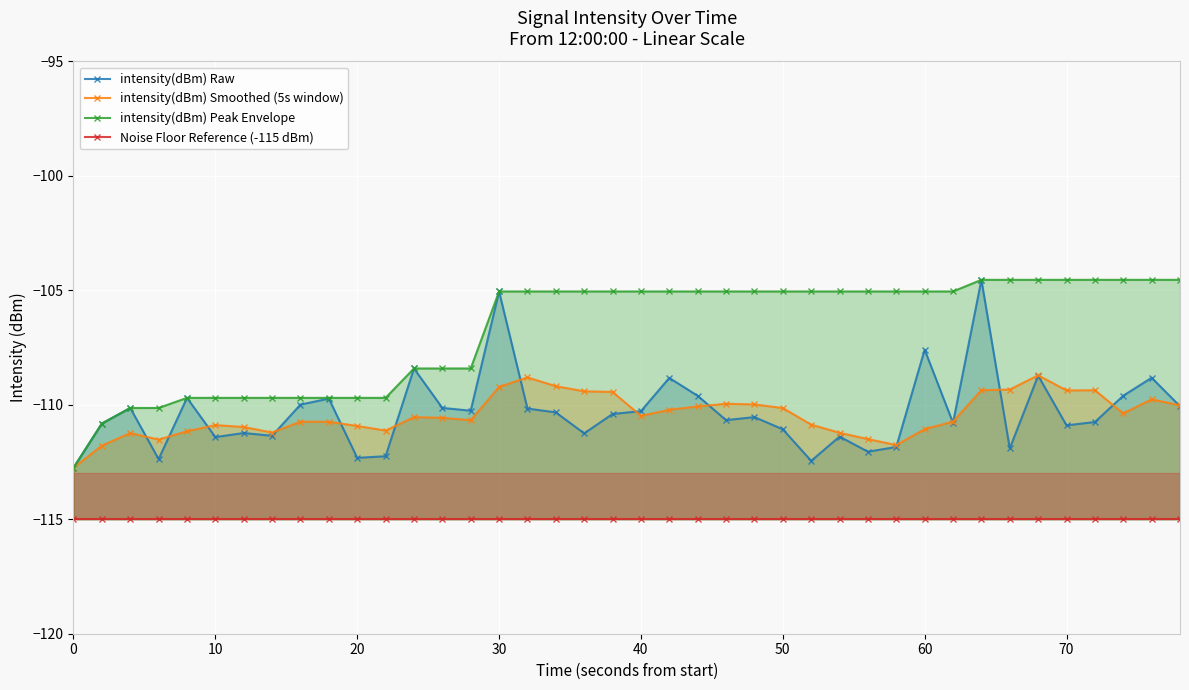

Reading right to left, list all the values displayed in this chart.

intensity(dBm) Raw: -110.1	-108.8	-109.6	-110.8	-110.9	-108.7	-111.9	-104.5	-110.8	-107.6	-111.8	-112.0	-111.4	-112.4	-111.1	-110.5	-110.7	-109.6	-108.8	-110.3	-110.4	-111.2	-110.3	-110.2	-105.0	-110.3	-110.1	-108.4	-112.2	-112.3	-109.7	-110.0	-111.4	-111.2	-111.4	-109.7	-112.4	-110.1	-110.8	-112.8
intensity(dBm) Smoothed (5s window): -110.0	-109.8	-110.4	-109.4	-109.4	-108.7	-109.3	-109.4	-110.7	-111.1	-111.8	-111.5	-111.2	-110.9	-110.1	-110.0	-110.0	-110.1	-110.2	-110.5	-109.4	-109.4	-109.2	-108.8	-109.2	-110.7	-110.6	-110.5	-111.1	-110.9	-110.7	-110.7	-111.2	-111.0	-110.9	-111.2	-111.5	-111.2	-111.8	-112.8
intensity(dBm) Peak Envelope: -104.5	-104.5	-104.5	-104.5	-104.5	-104.5	-104.5	-104.5	-105.0	-105.0	-105.0	-105.0	-105.0	-105.0	-105.0	-105.0	-105.0	-105.0	-105.0	-105.0	-105.0	-105.0	-105.0	-105.0	-105.0	-108.4	-108.4	-108.4	-109.7	-109.7	-109.7	-109.7	-109.7	-109.7	-109.7	-109.7	-110.1	-110.1	-110.8	-112.8
Noise Floor Reference (-115 dBm): -115.0	-115.0	-115.0	-115.0	-115.0	-115.0	-115.0	-115.0	-115.0	-115.0	-115.0	-115.0	-115.0	-115.0	-115.0	-115.0	-115.0	-115.0	-115.0	-115.0	-115.0	-115.0	-115.0	-115.0	-115.0	-115.0	-115.0	-115.0	-115.0	-115.0	-115.0	-115.0	-115.0	-115.0	-115.0	-115.0	-115.0	-115.0	-115.0	-115.0